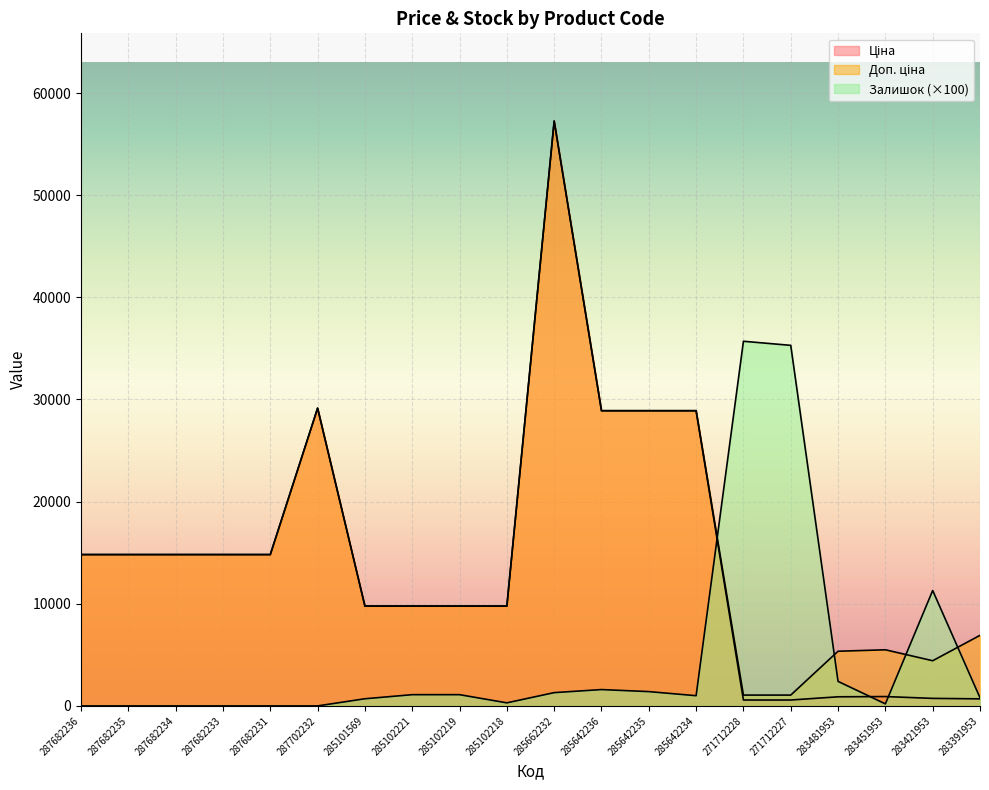

True or false: Доп. ціна and Ціна intersect in this chart.

False